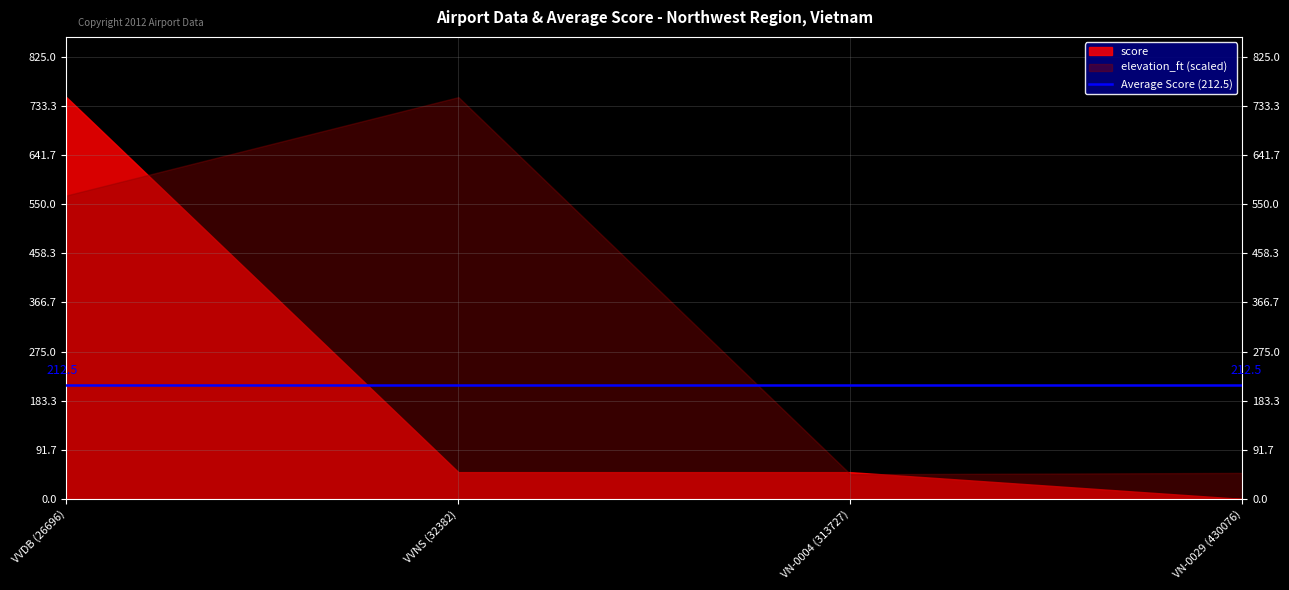

Is it true that scheduled_service equals -0.3 at VN-0029 (430076)?

False